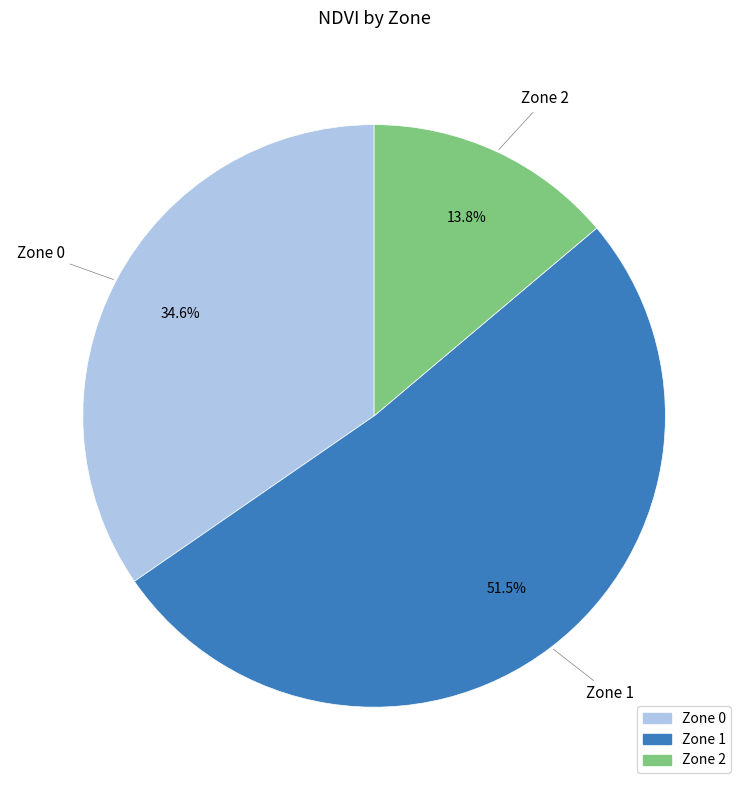

Rank the categories by value from highest to lowest.

Zone 1, Zone 0, Zone 2